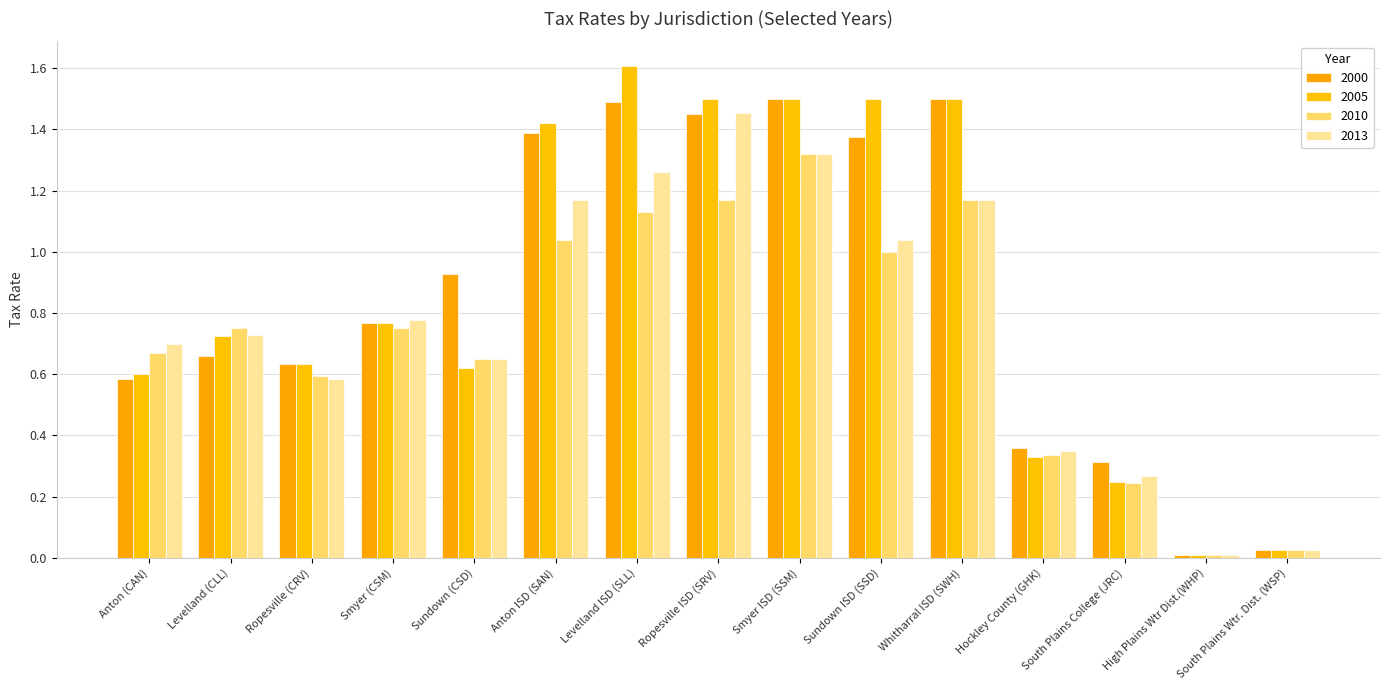

How many bars are there in each group?

4